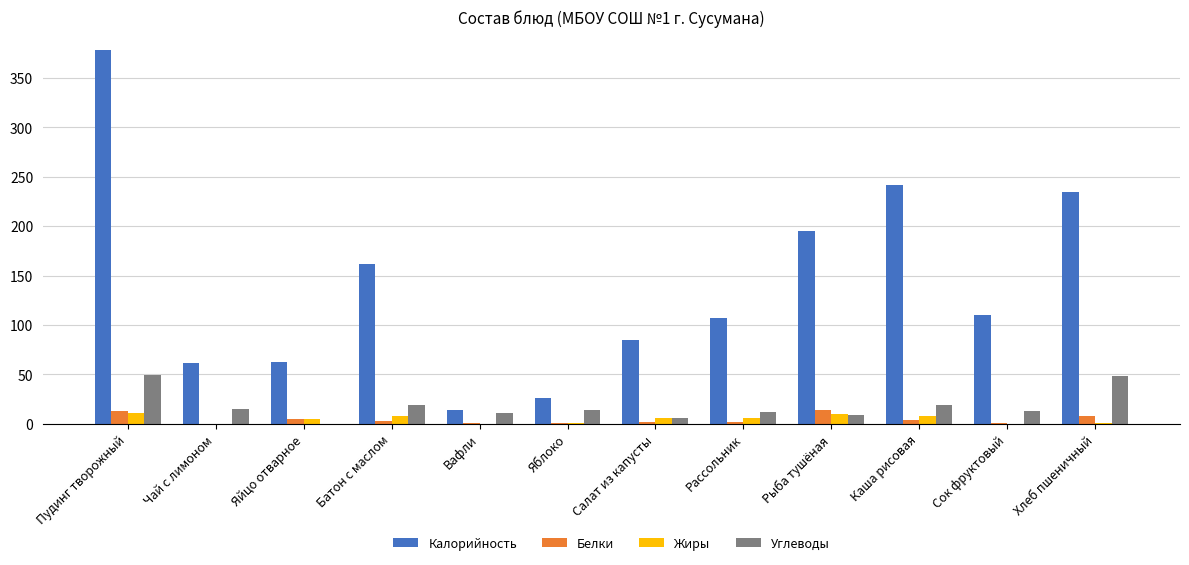

What are all the series names shown in the legend?

Калорийность, Белки, Жиры, Углеводы